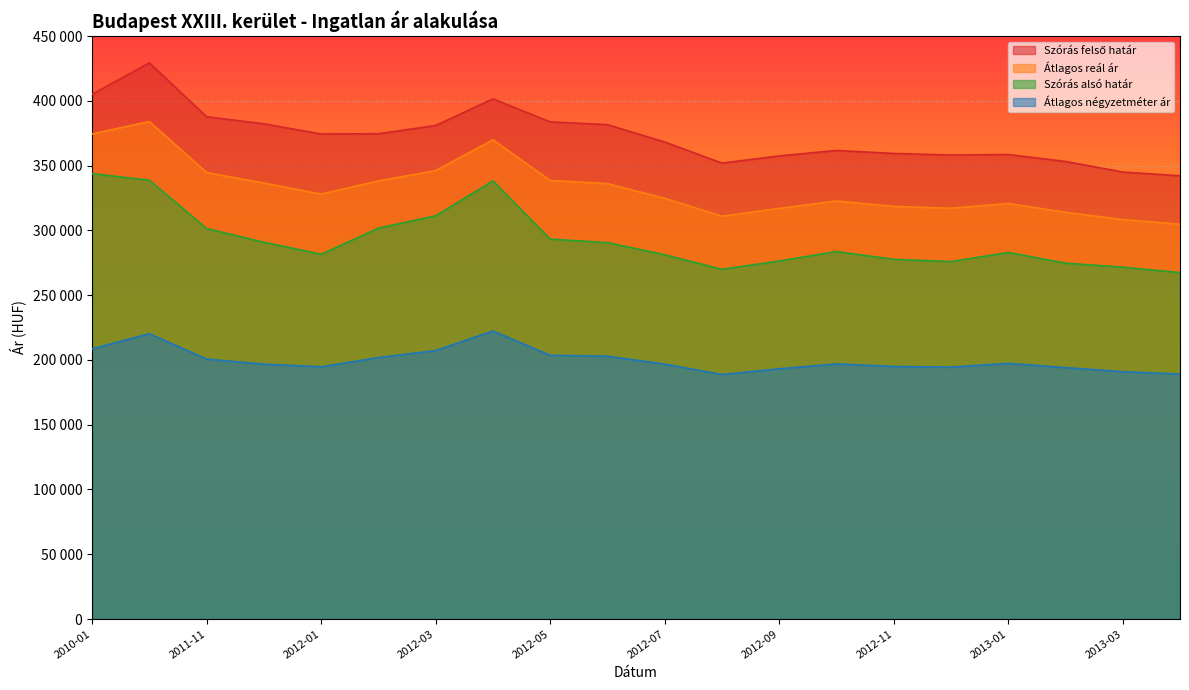

At which category does the chart reach its peak across all series?

2011-05